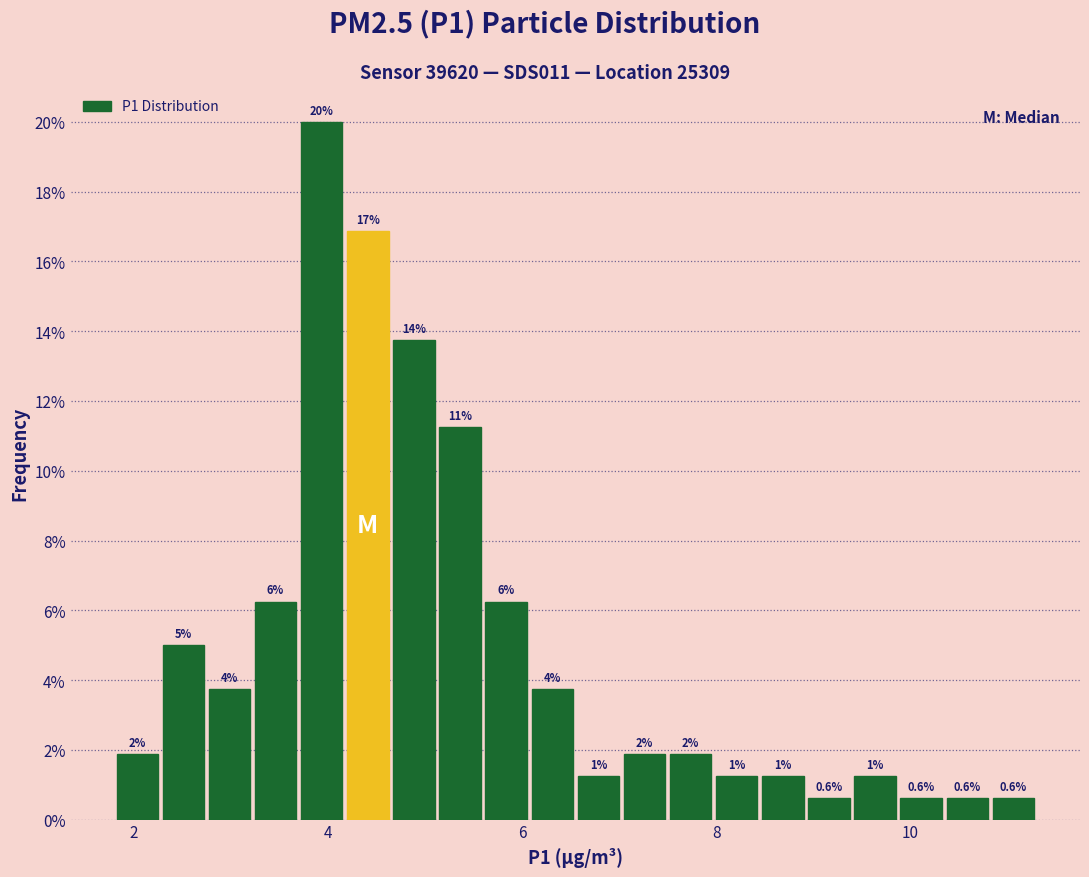

Read against the x-axis, roughly where is the centre of the tallest bar?

4.0